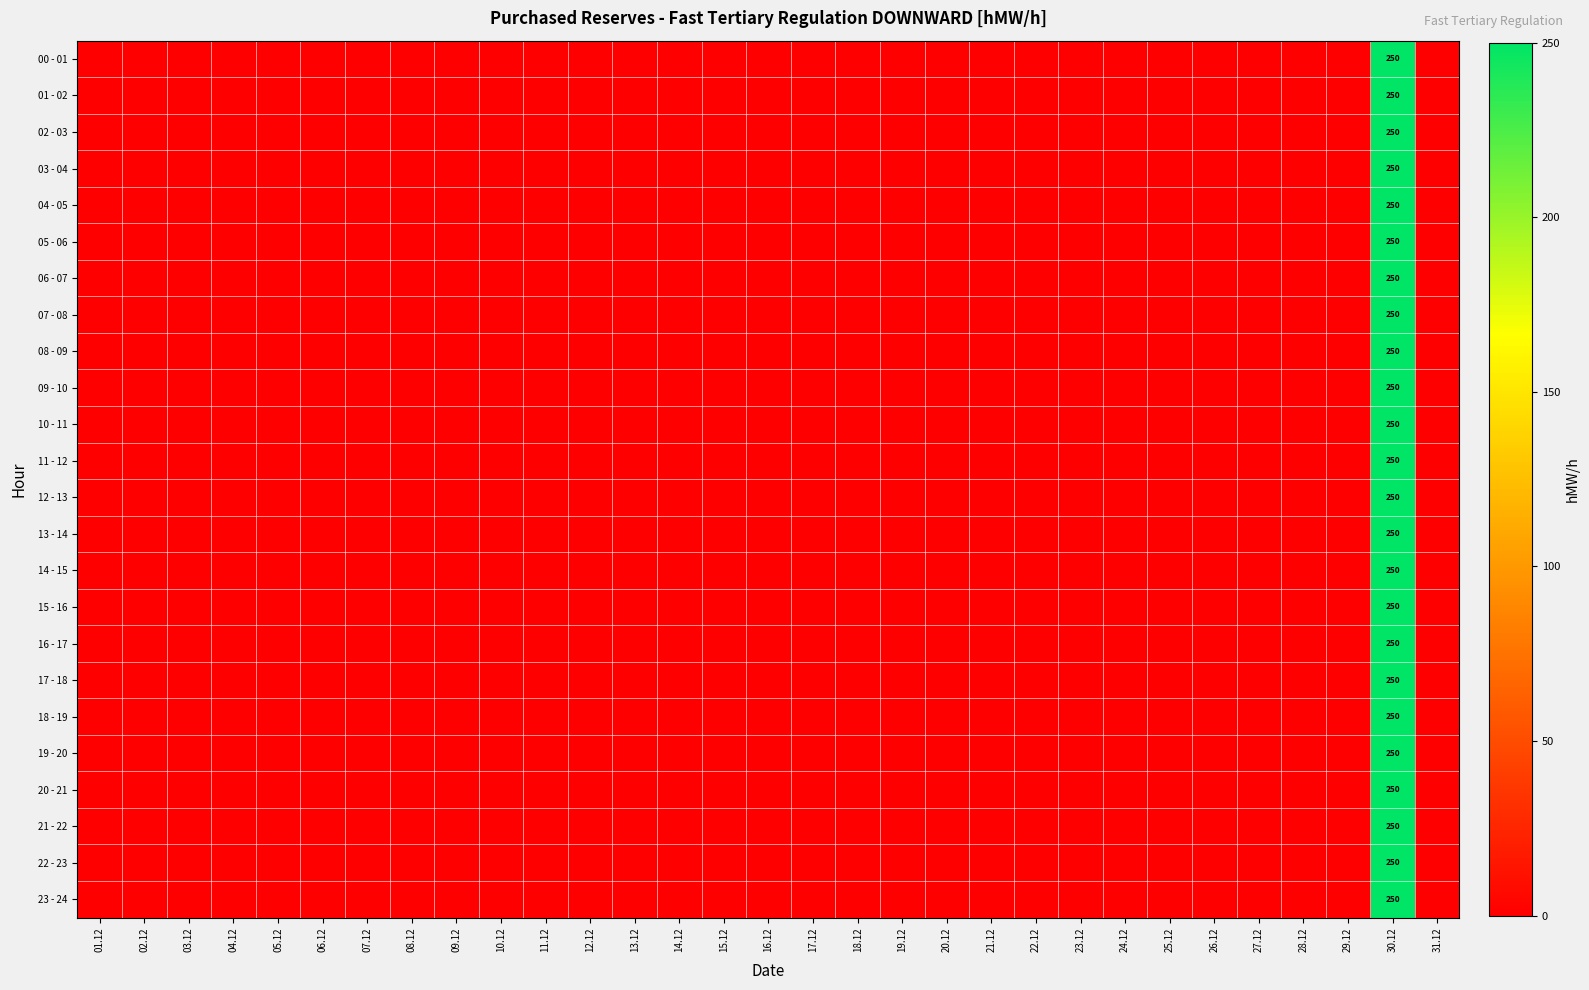

The 00 - 01 series shows 99 at 06.12. True or false?

False